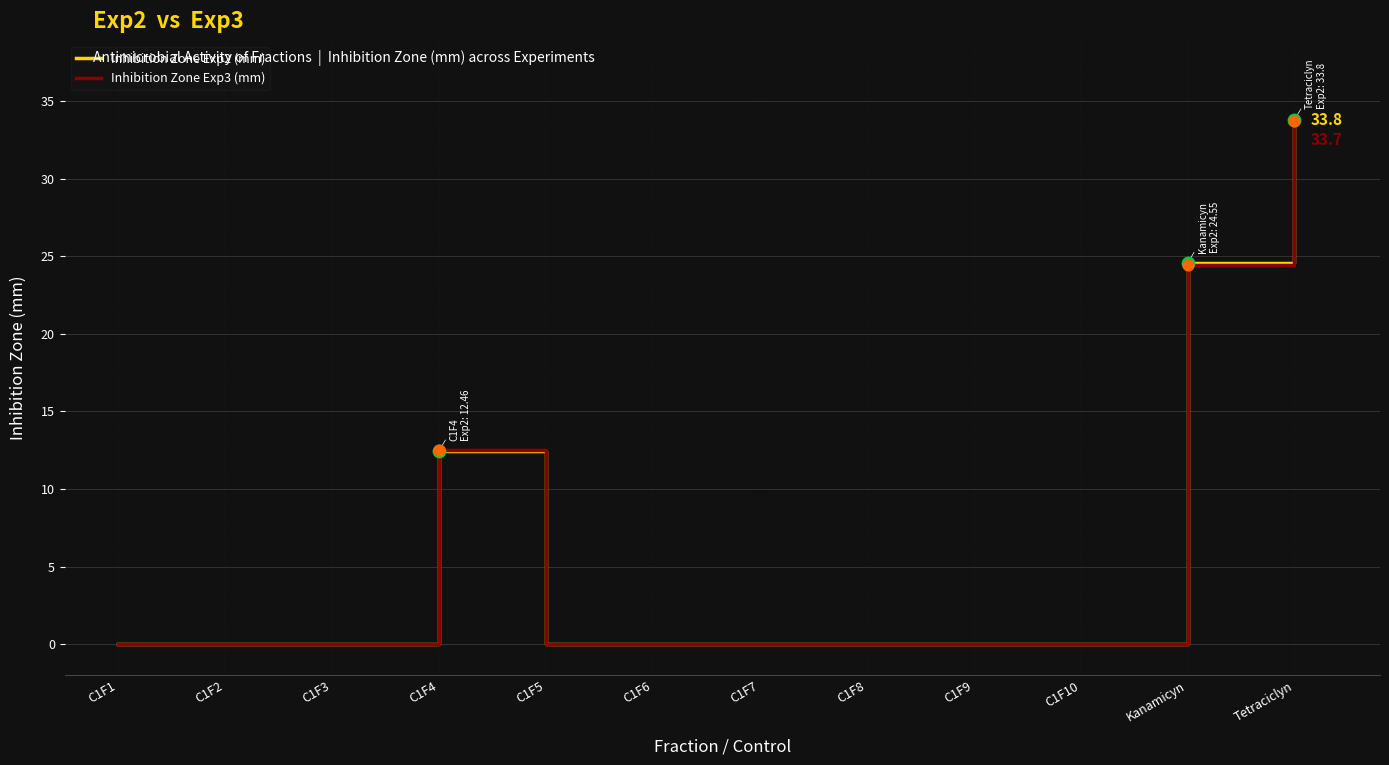

What are all the series names shown in the legend?

Inhibition Zone Exp2 (mm), Inhibition Zone Exp3 (mm)